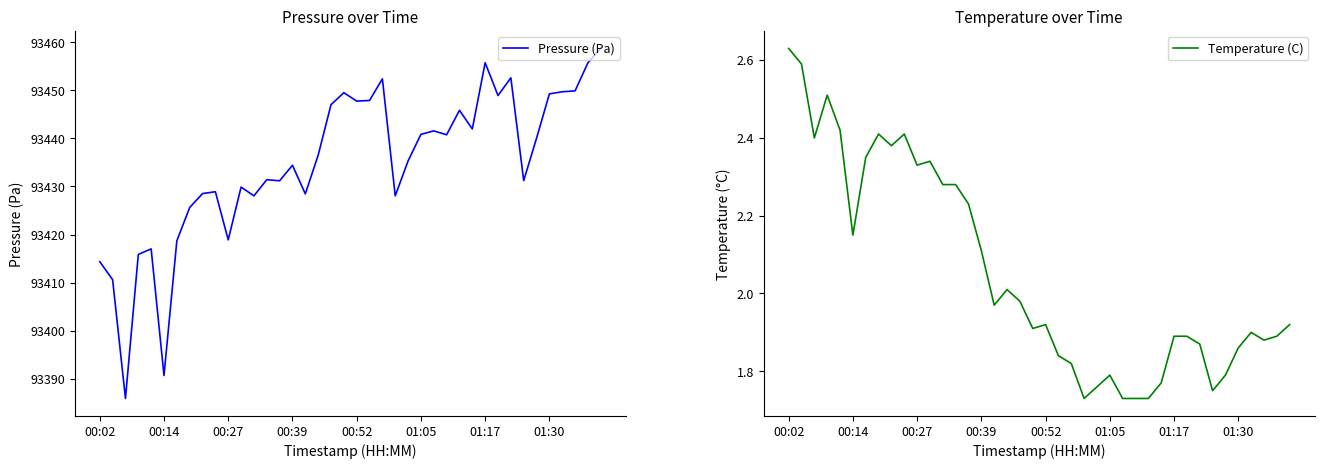

At 36, list the series in order from smallest to largest.

Temperature (C), Pressure (Pa)